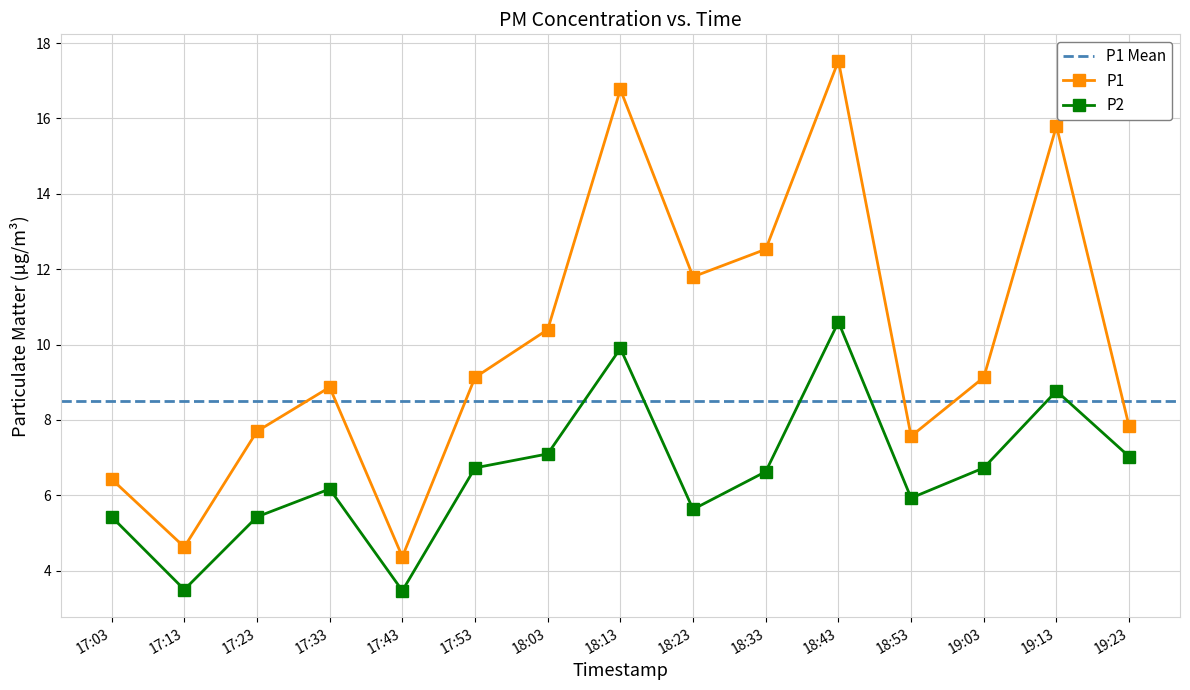

Reading right to left, transcribe all the data shown in this chart.

P1: 7.8	15.8	9.1	7.6	17.5	12.5	11.8	16.8	10.4	9.1	4.4	8.9	7.7	4.6	6.4
P2: 7.0	8.8	6.7	5.9	10.6	6.6	5.6	9.9	7.1	6.7	3.5	6.2	5.4	3.5	5.4